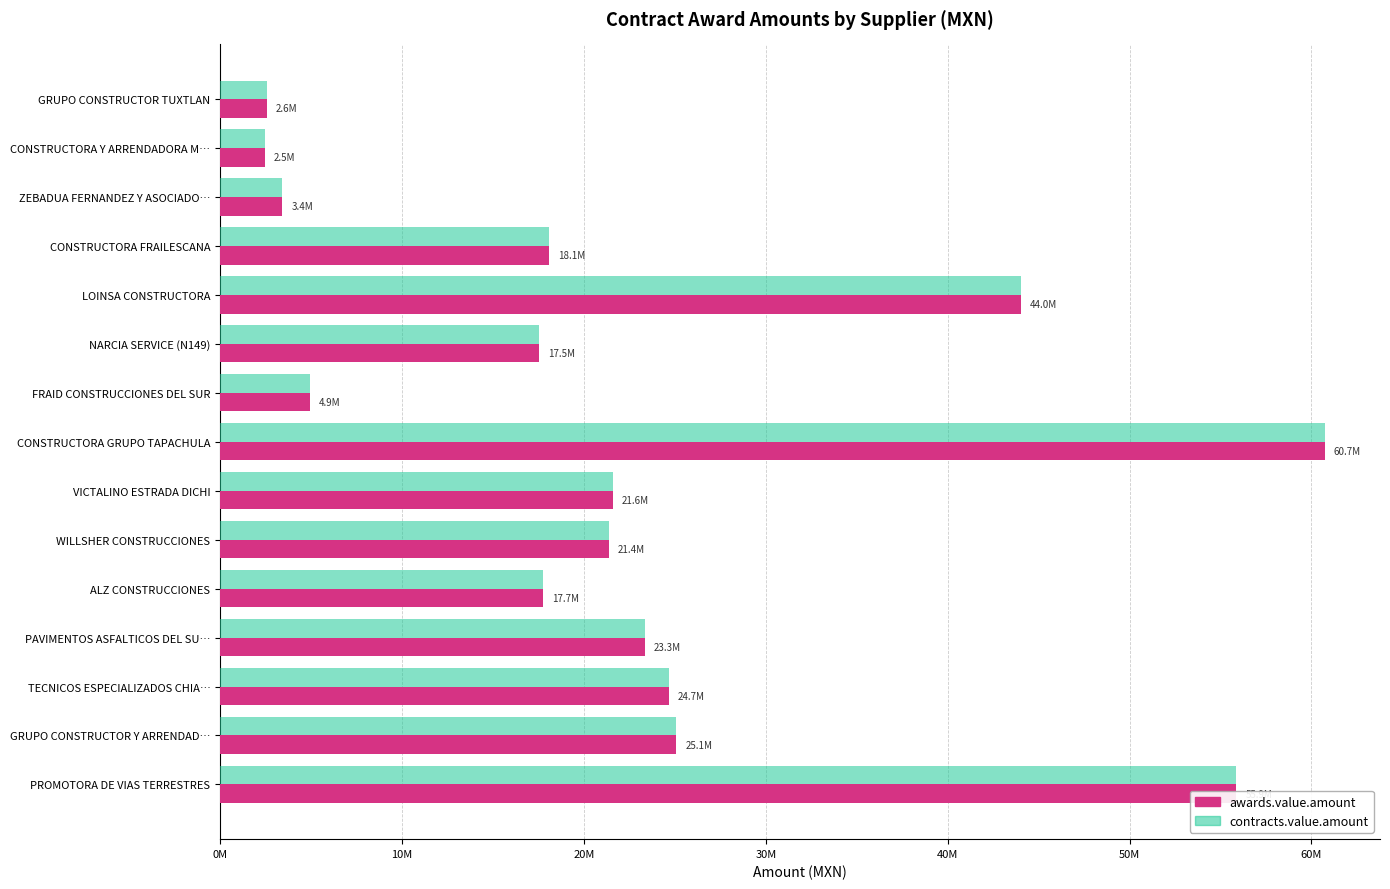

How many groups of bars are there?

15